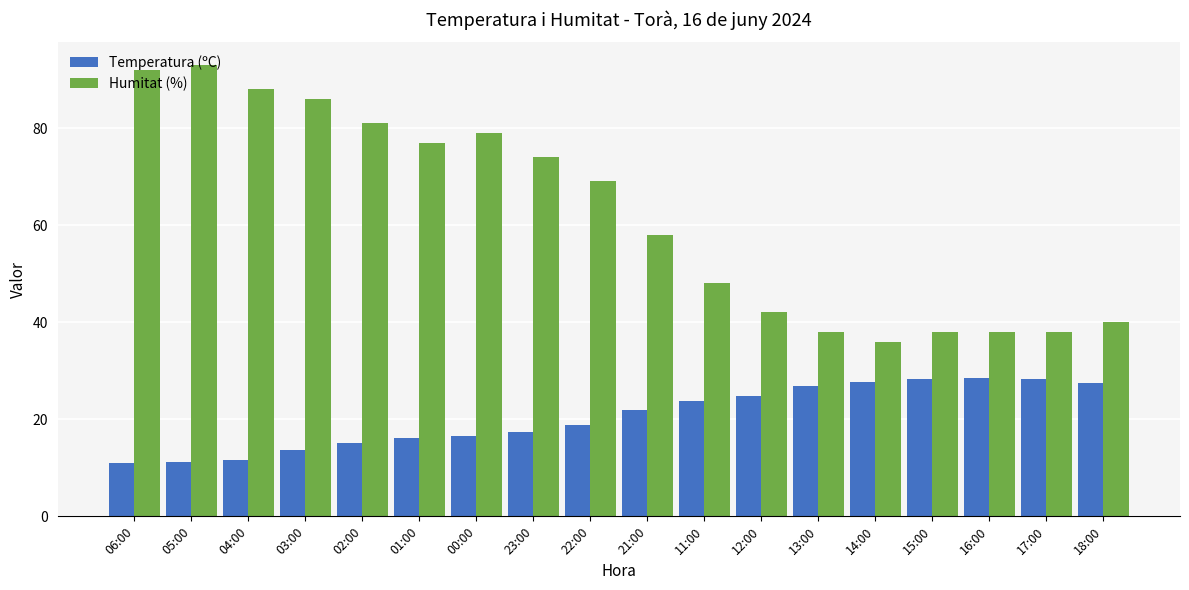

Which series has the largest total across all categories?

Humitat (%)